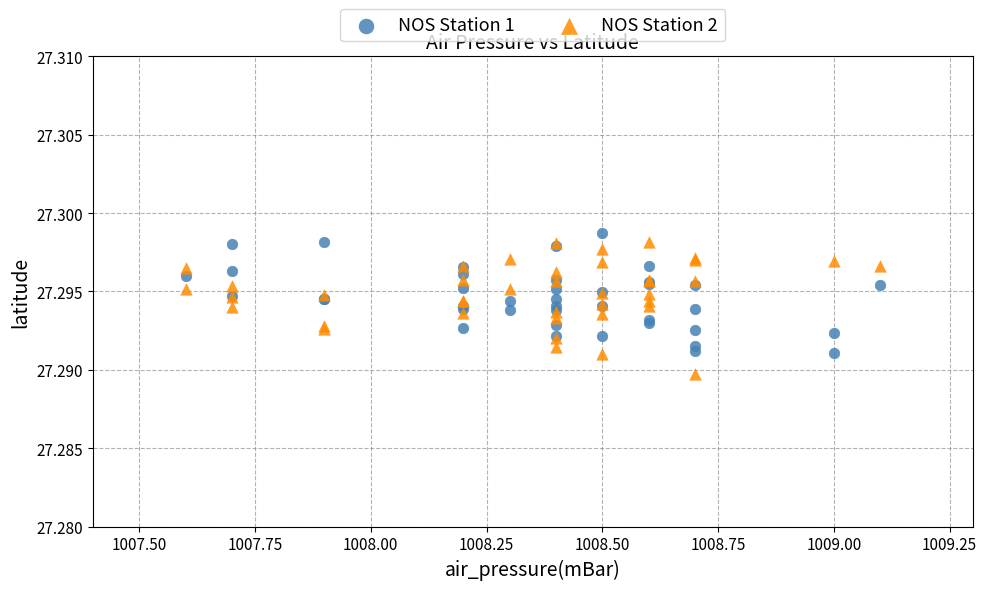

Which series contains the lowest Y value?

NOS Station 2